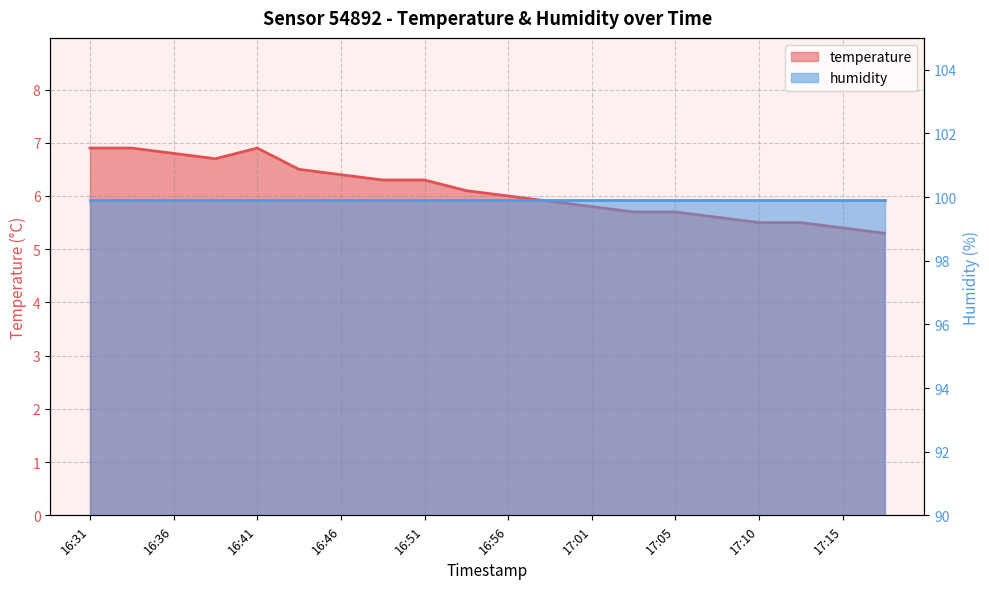

Reading left to right, transcribe all the data shown in this chart.

6.9	6.9	6.8	6.7	6.9	6.5	6.4	6.3	6.3	6.1	6.0	5.9	5.8	5.7	5.7	5.6	5.5	5.5	5.4	5.3